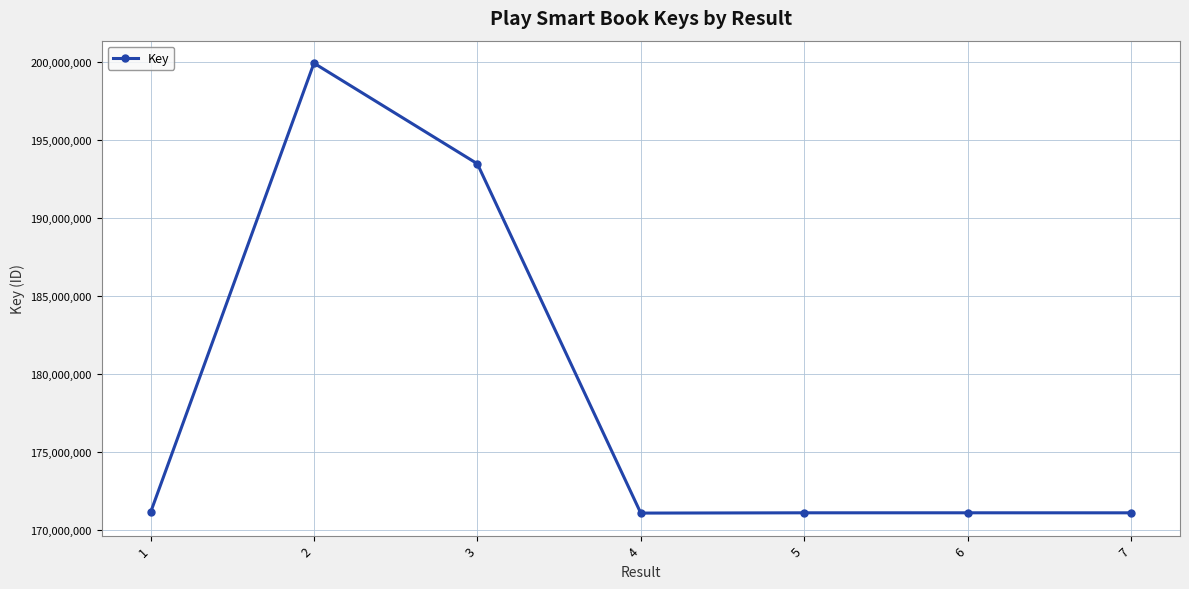

Is it true that the value at 4 is 222928280?

False